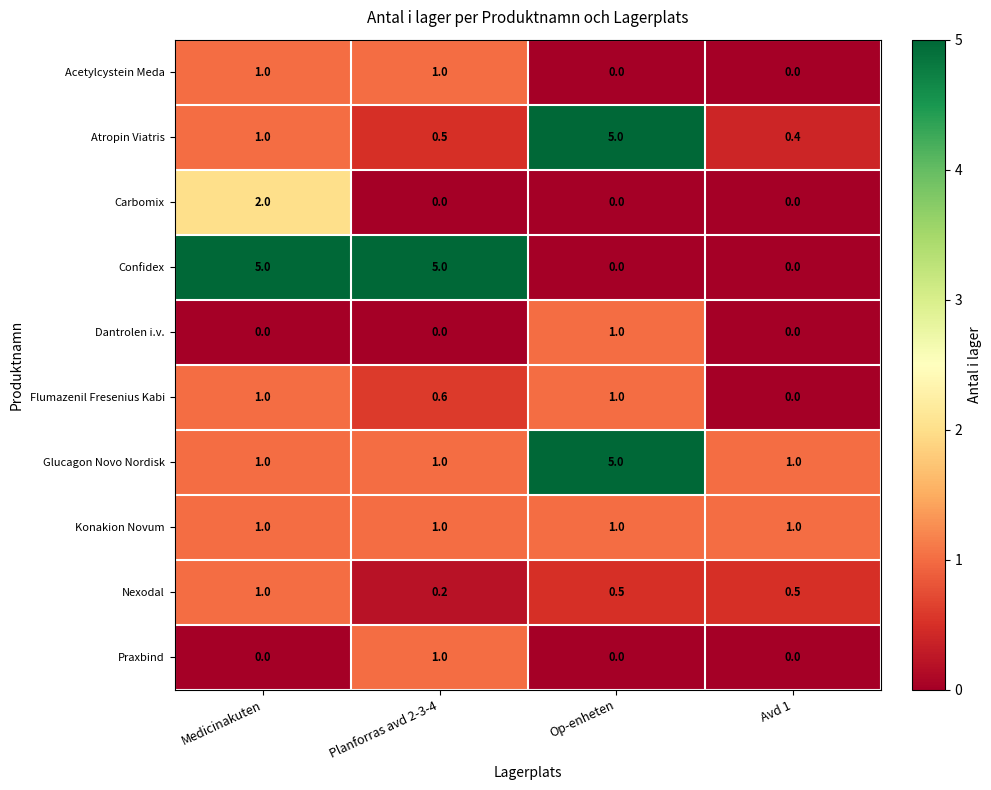

The Flumazenil Fresenius Kabi series shows -0.6 at Avd 1. True or false?

False